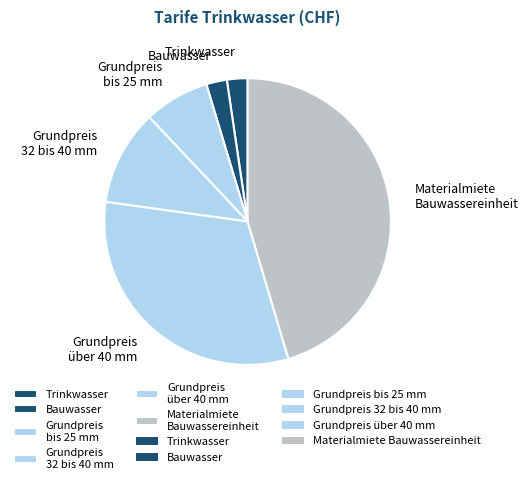

Approximately how many times larger is the value at Grundpreis 32 bis 40 mm compared to Grundpreis über 40 mm?

0.3